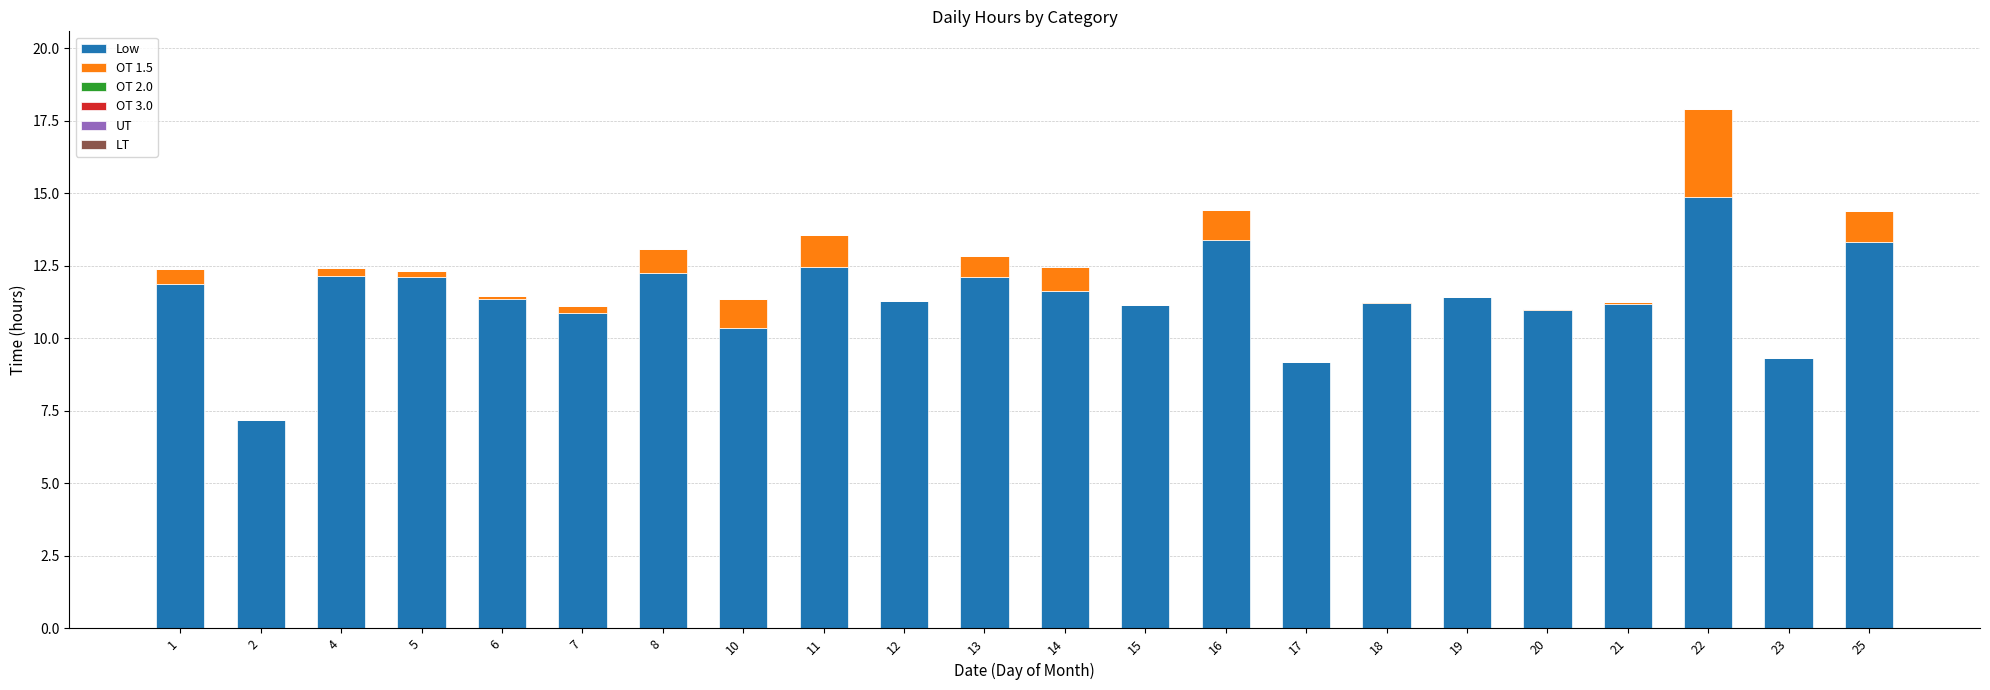

Is it true that Low equals 19.2 at 16?

False